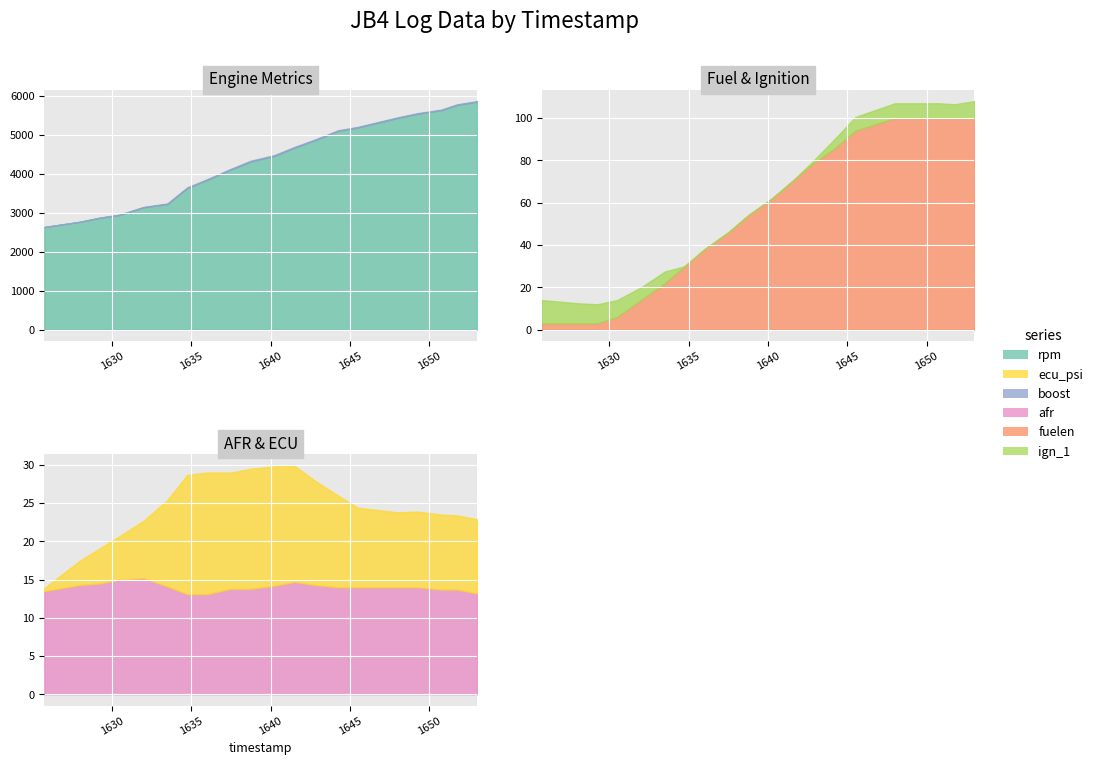

What is the label of the 4th point from the right?

1649.25